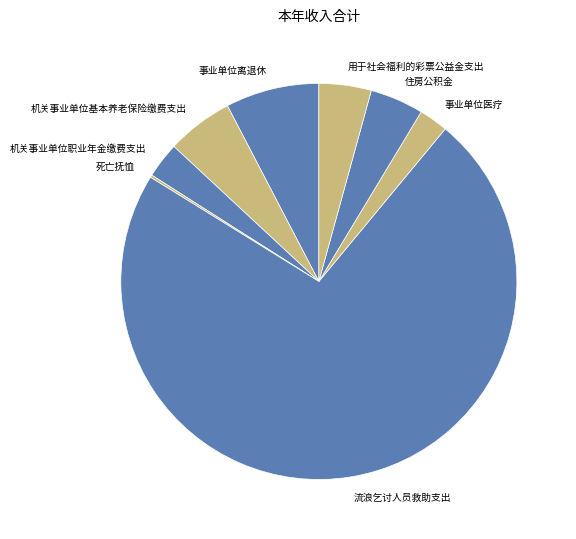

What is the majority slice?

流浪乞讨人员救助支出